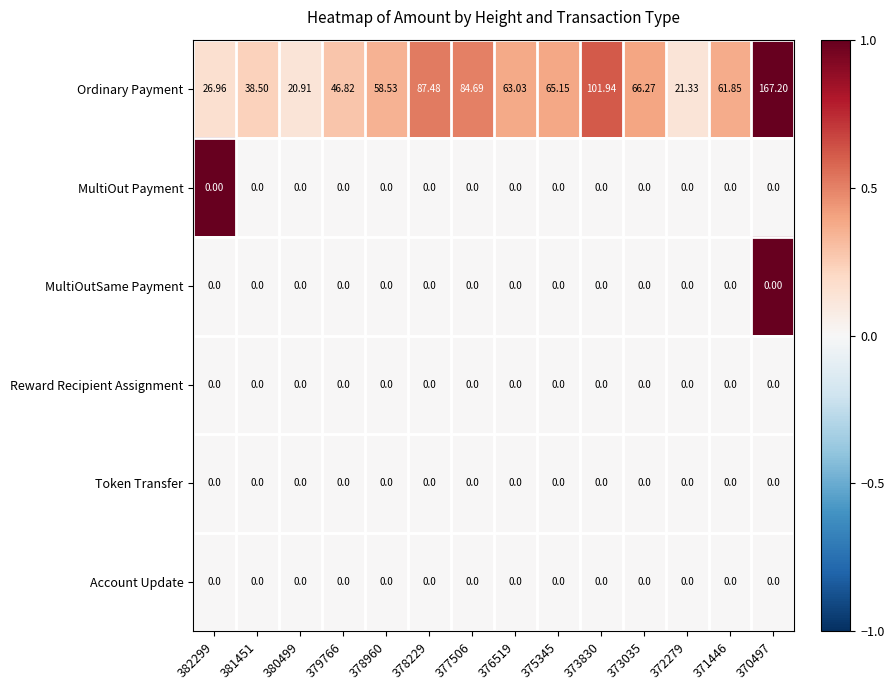

Which series has the largest total across all categories?

Ordinary Payment